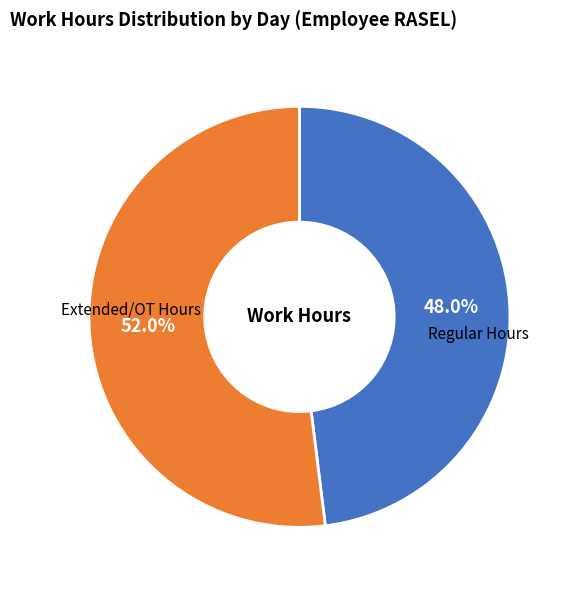

To the nearest percent, what is the difference between the largest and smallest slice percentages?

4%